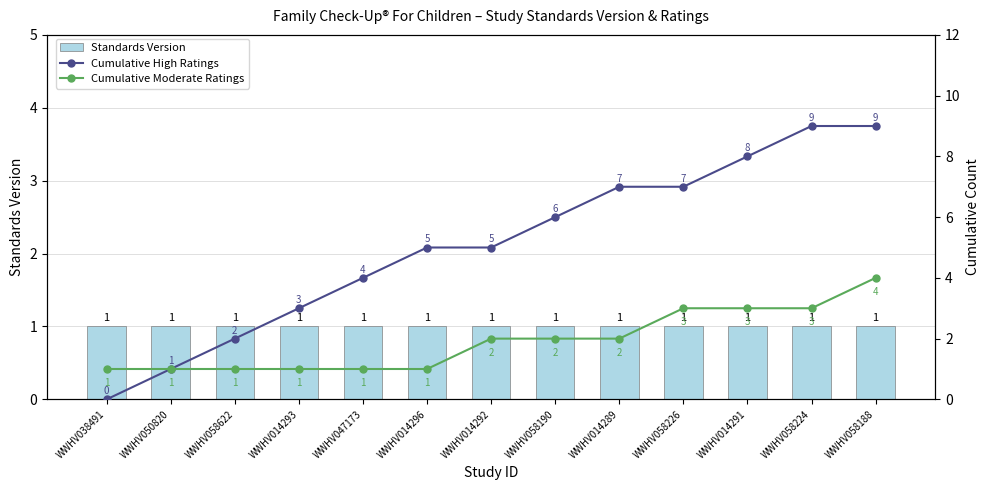

The Cumulative Moderate Ratings series shows 1 at WWHV038491. True or false?

True